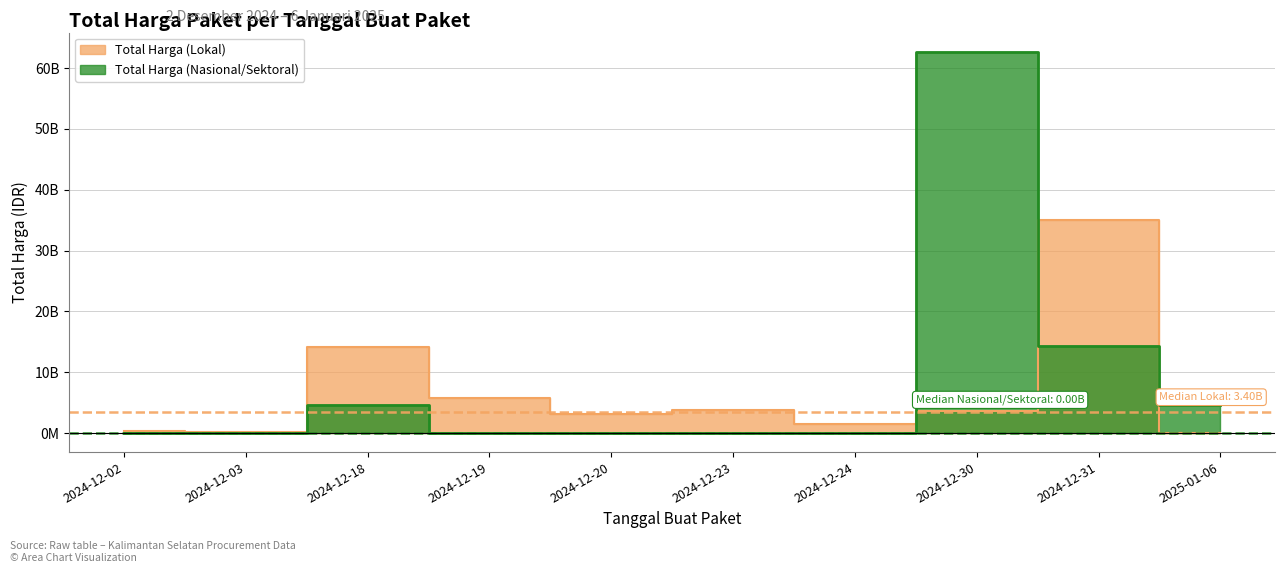

How many values in the Total Harga (Lokal) series are below 3588000000?

5